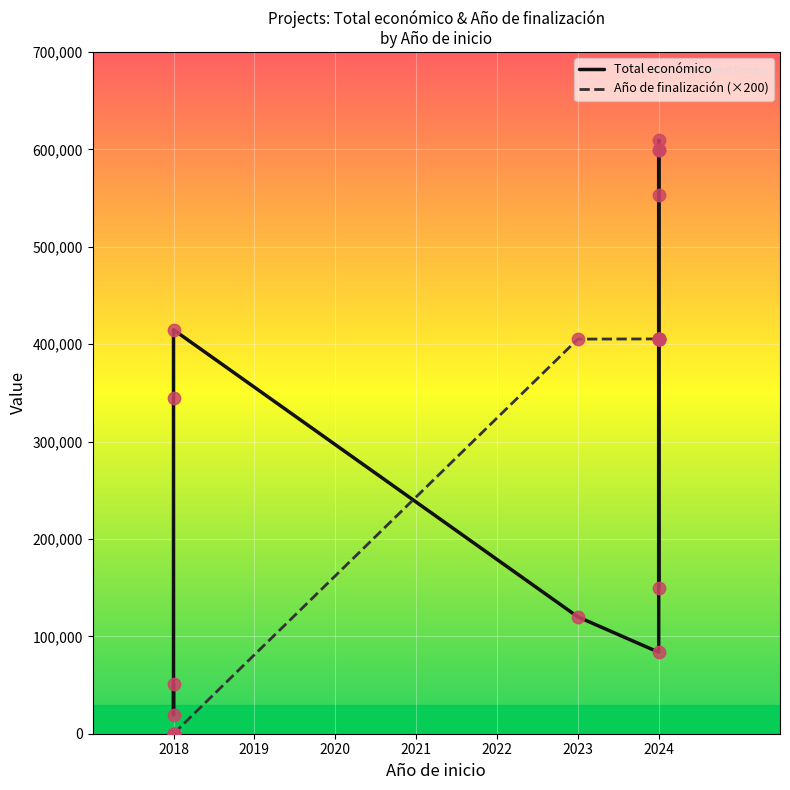

Which series has the widest spread of Y values?

Total económico